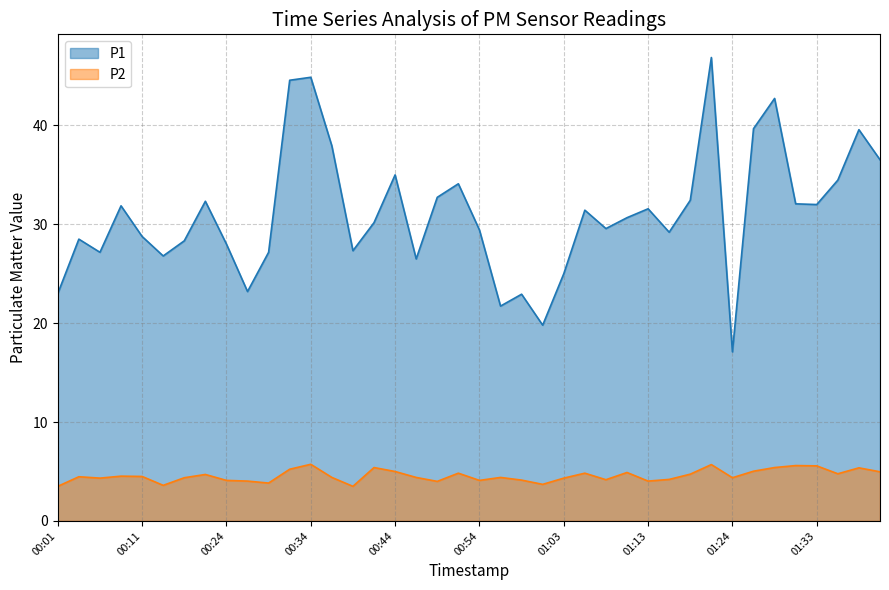

List the series in order of their overall mean, highest first.

P1, P2